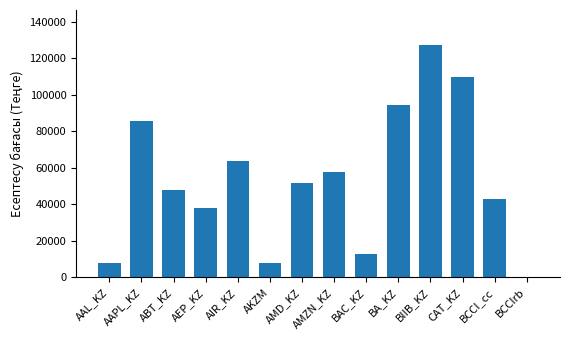

What is the sum of all values?

748633.3